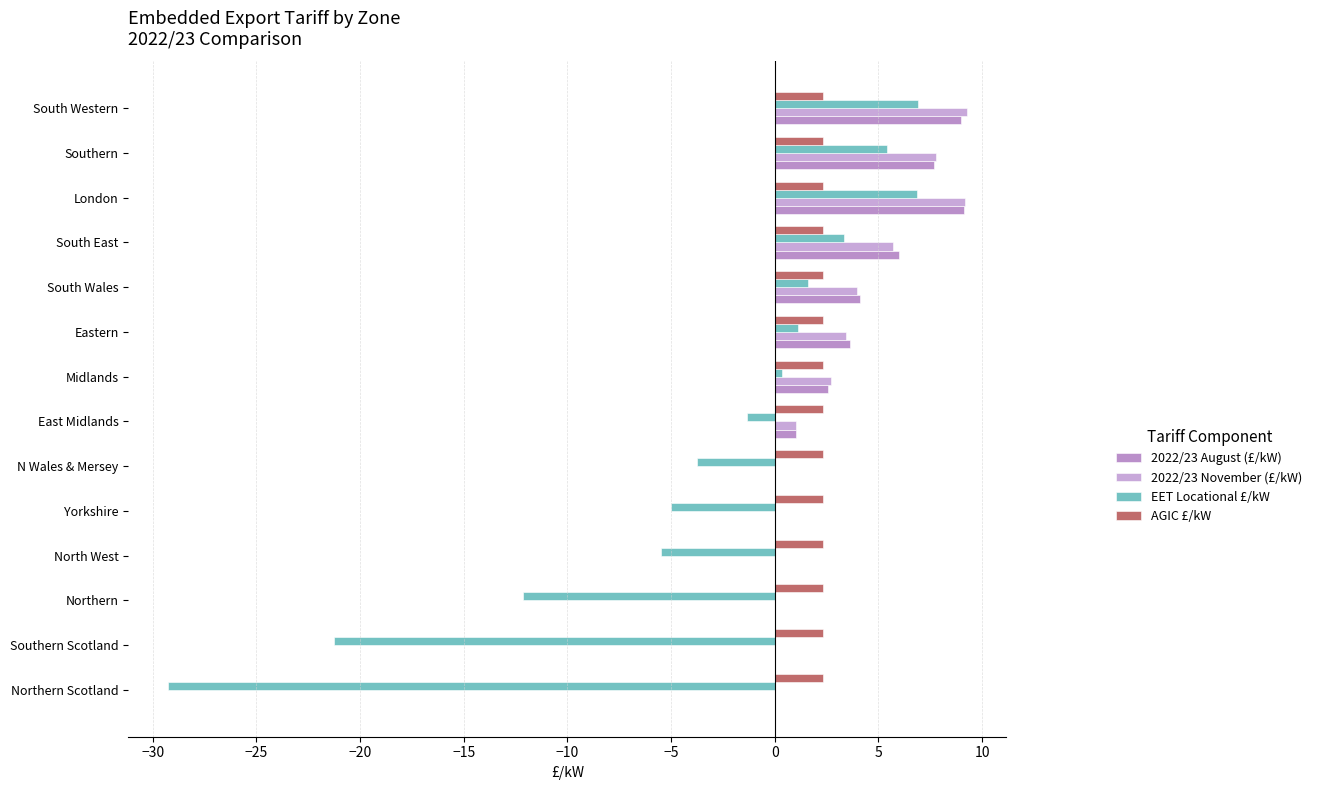

Reading left to right, list all the values displayed in this chart.

2022/23 August (£/kW): 0.0	0.0	0.0	0.0	0.0	0.0	1.0	2.6	3.6	4.1	6.0	9.1	7.7	9.0
2022/23 November (£/kW): 0.0	0.0	0.0	0.0	0.0	0.0	1.0	2.7	3.5	4.0	5.7	9.2	7.8	9.2
EET Locational £/kW: -29.2	-21.2	-12.1	-5.5	-5.0	-3.7	-1.3	0.4	1.1	1.6	3.4	6.8	5.4	6.9
AGIC £/kW: 0.2	0.2	0.2	0.2	0.2	0.2	0.2	0.2	0.2	0.2	0.2	0.2	0.2	0.2